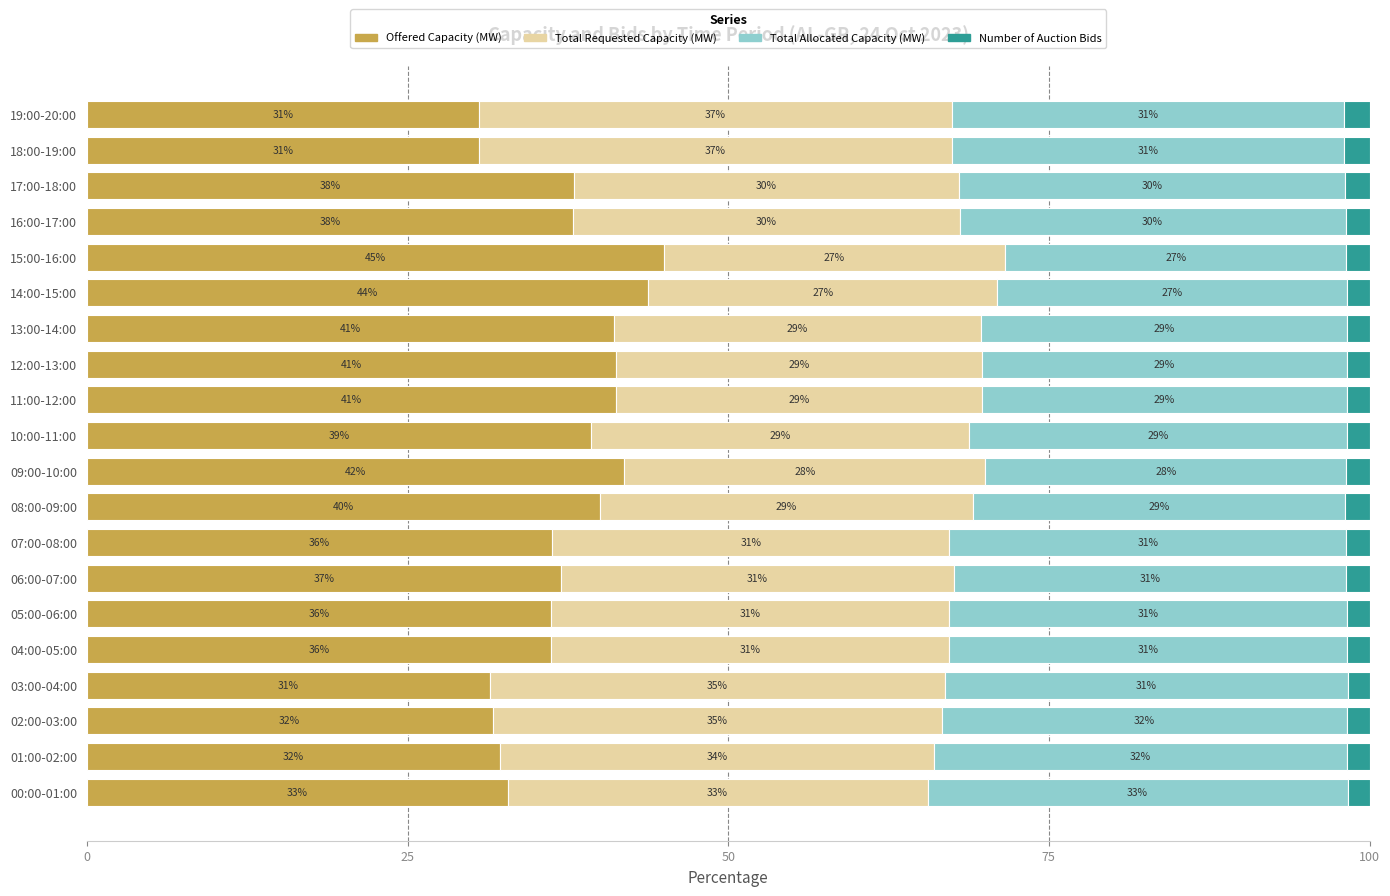

Read the Offered Capacity (MW) value at 19:00-20:00.

30.6